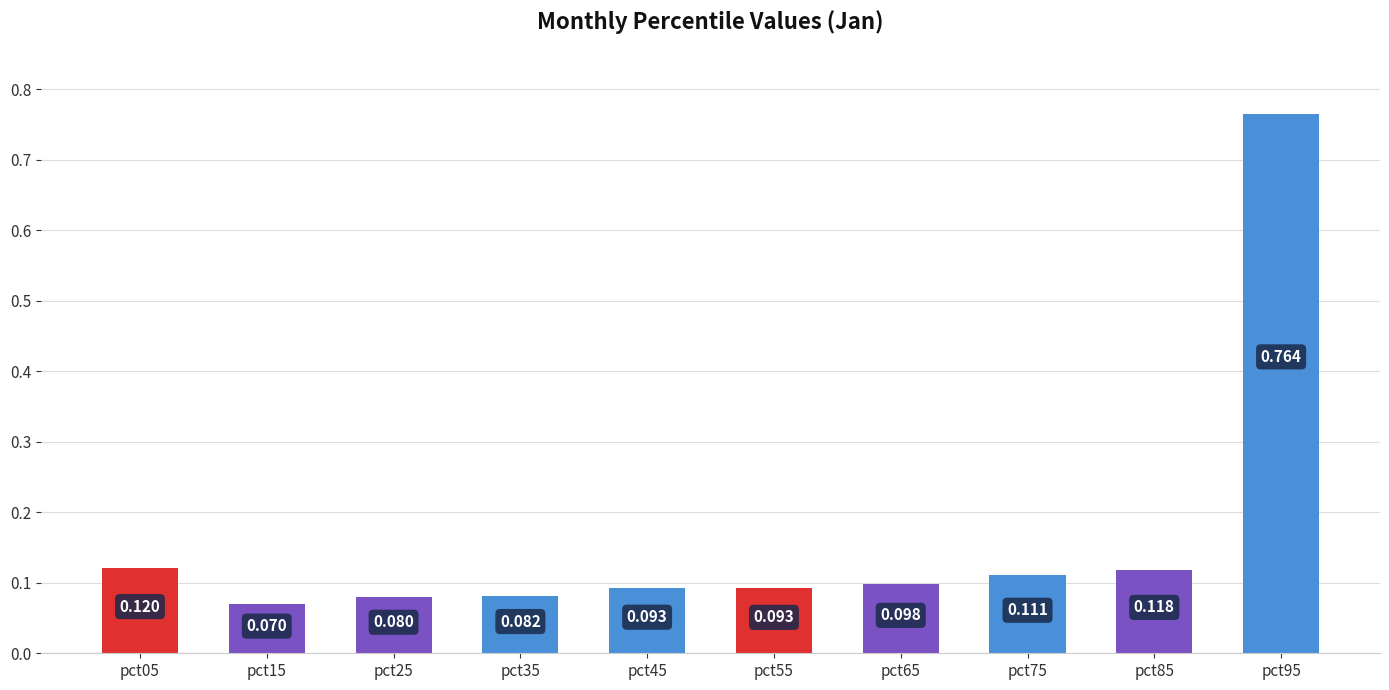

Between pct05 and pct35, which is larger?

pct05